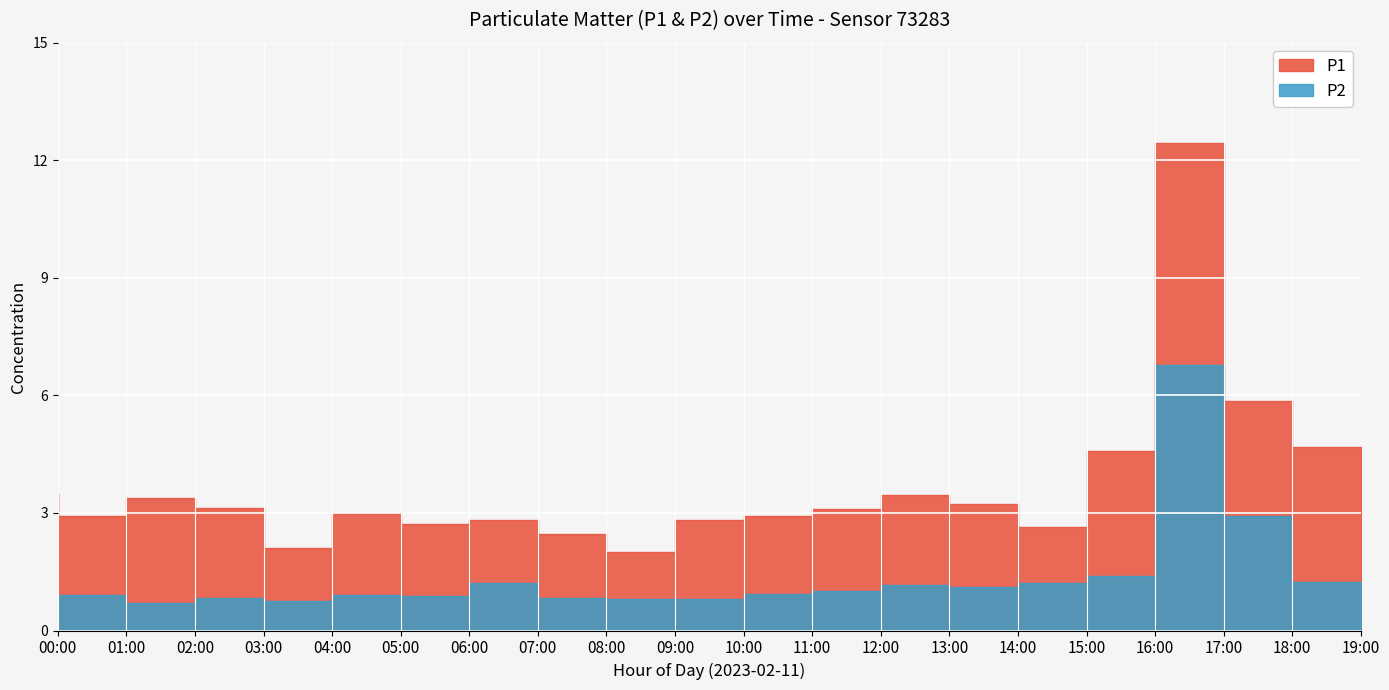

Count the number of data series in this chart.

2